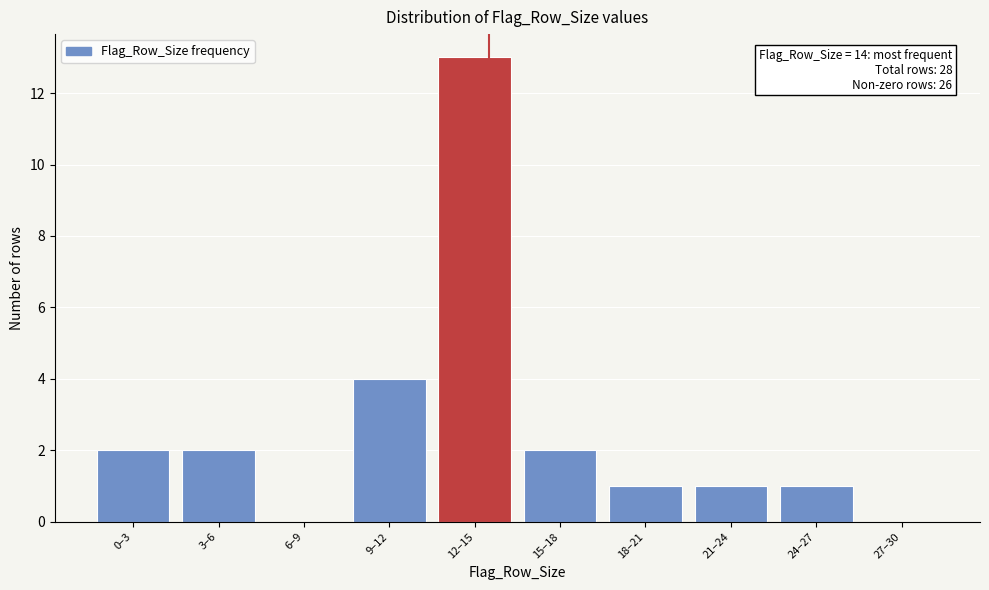

Reading left to right, extract all data points from this chart.

0–3=2	3–6=2	6–9=0	9–12=4	12–15=13	15–18=2	18–21=1	21–24=1	24–27=1	27–30=0